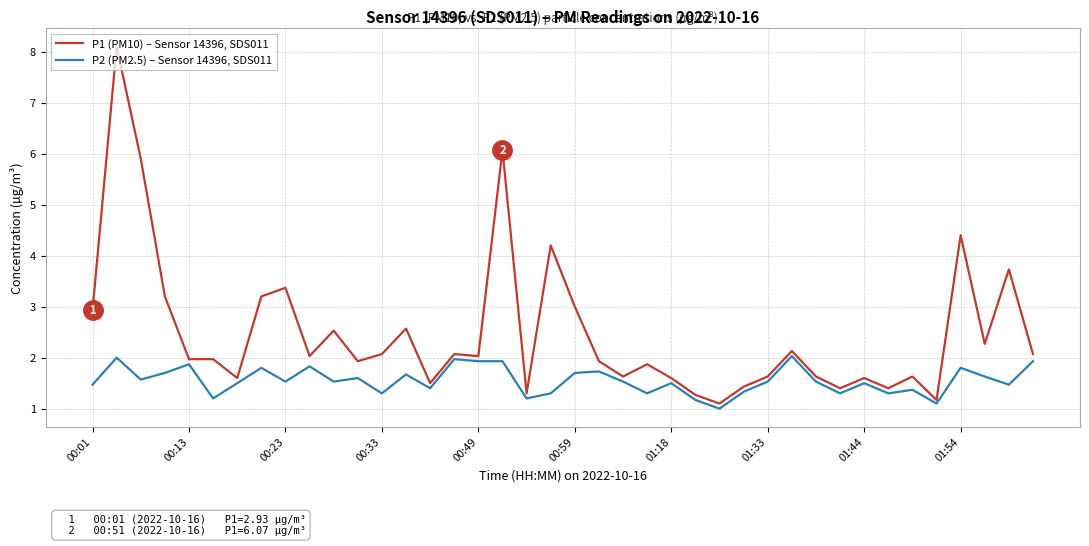

What is the maximum value for P1 (PM10) – Sensor 14396, SDS011?

8.1